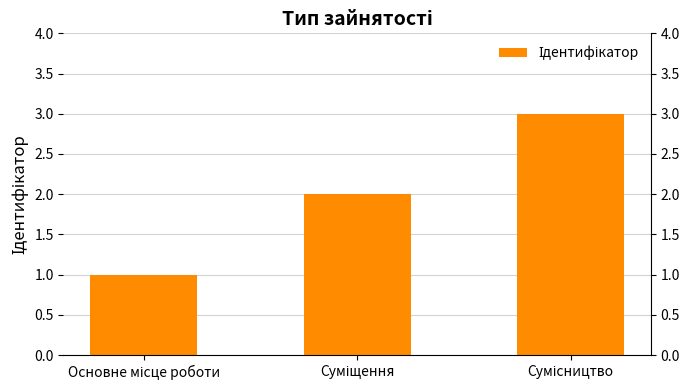

Reading right to left, extract all data points from this chart.

3	2	1